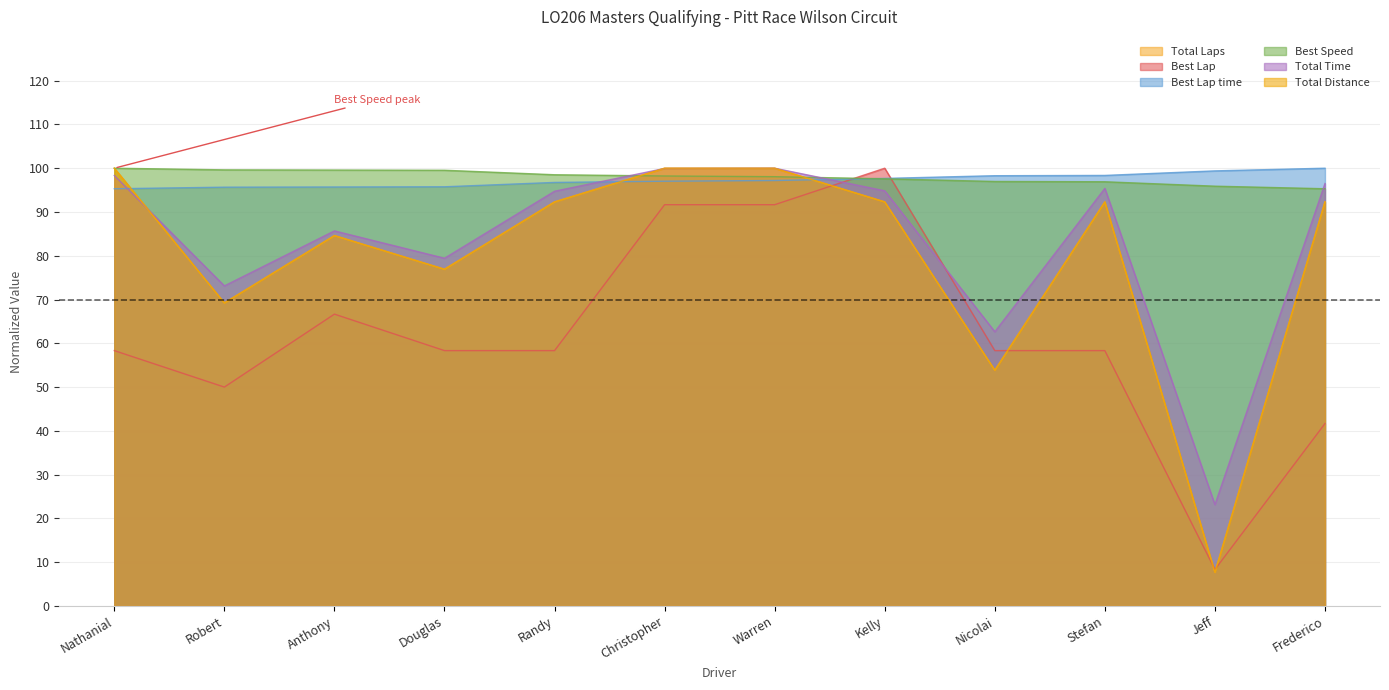

At which category is the sum across all series the highest?

Warren